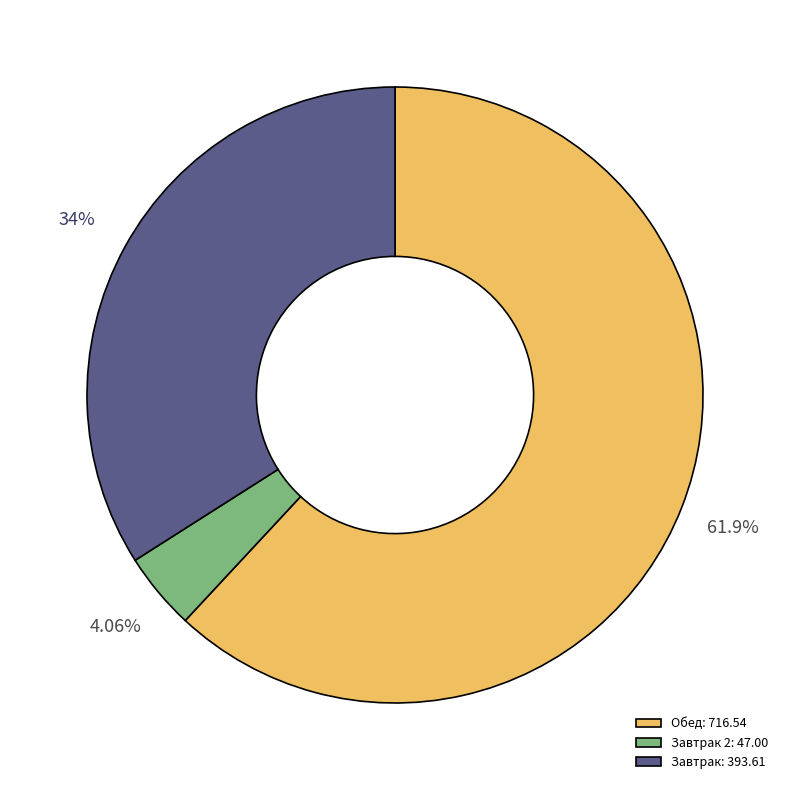

To the nearest percent, what is the average slice percentage?

33%